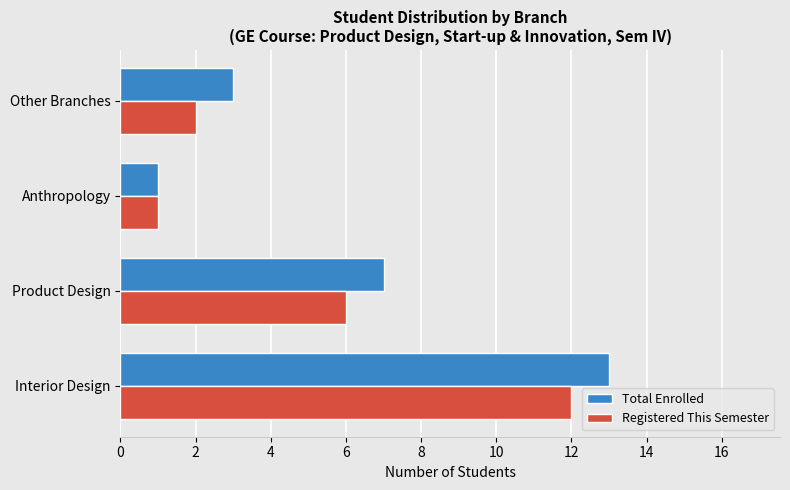

At which label does Total Enrolled reach its peak?

Interior Design